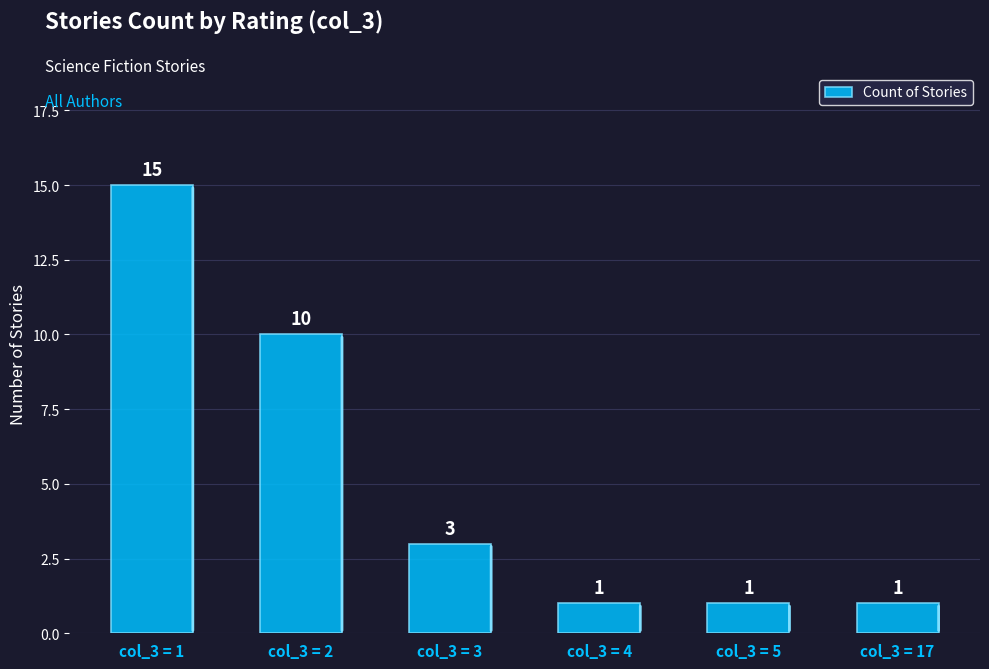

What is the value of the 6th bar from the left?

1